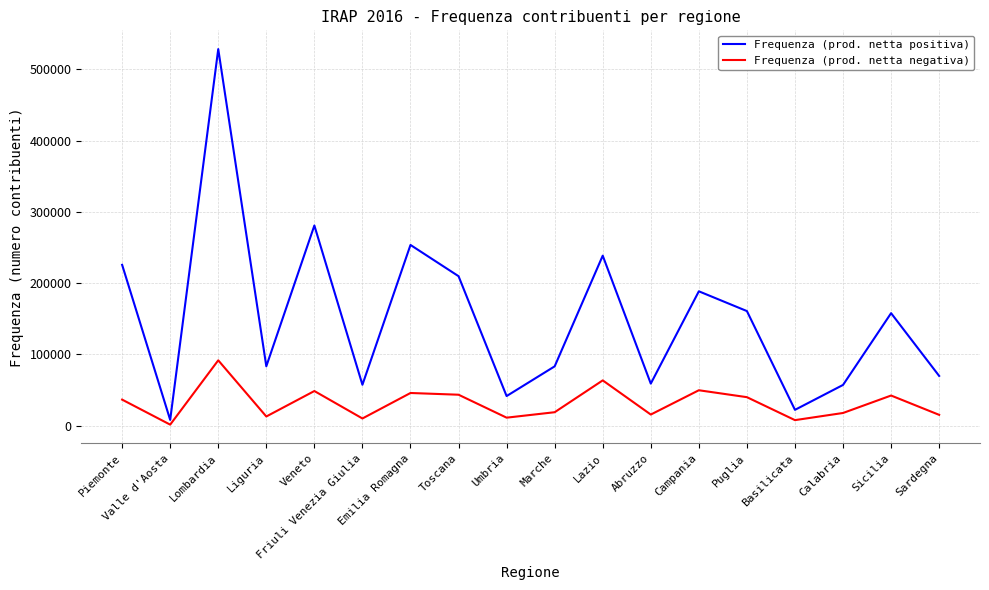

What is the minimum value for Frequenza (prod. netta negativa)?

1368